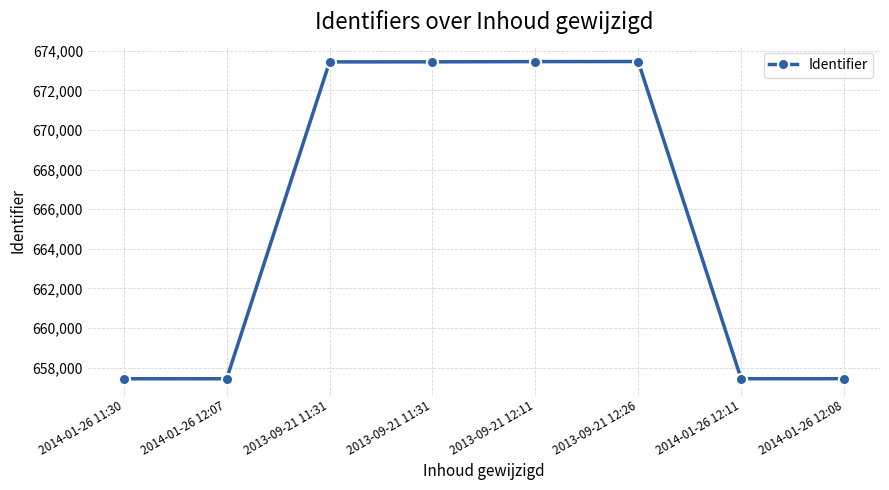

What is the change in value from 2014-01-26 12:07 to 2013-09-21 11:31?

+15999